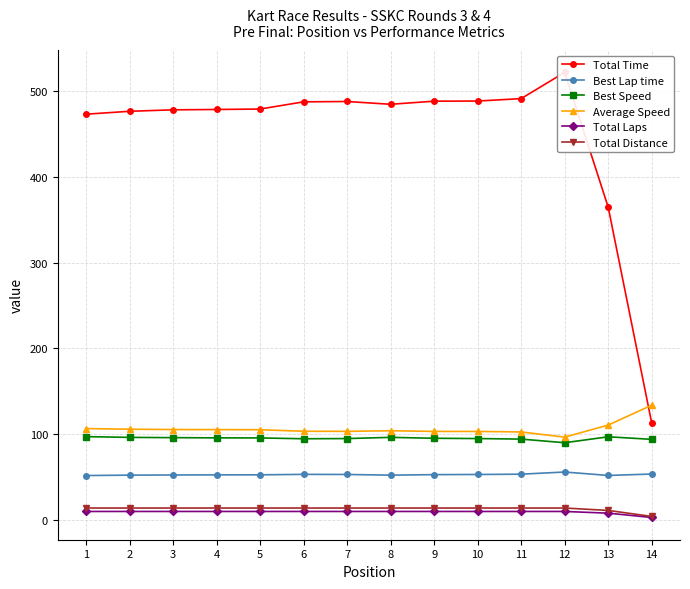

What is the approximate value of Best Speed at 4?

95.8